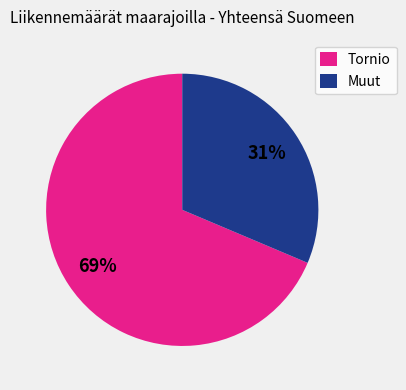

Does any single category account for the majority?

Yes